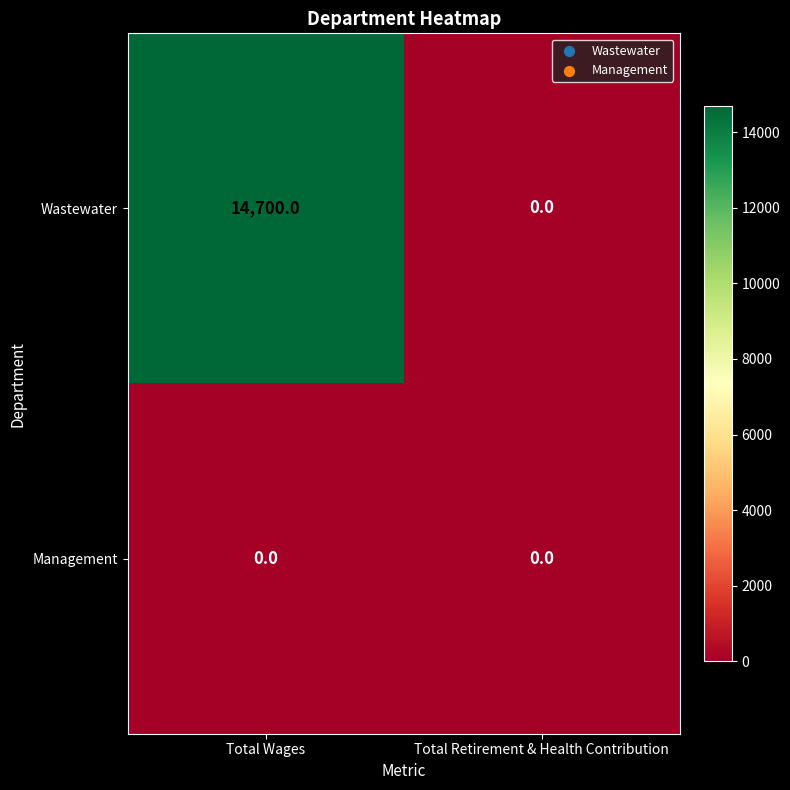

True or false: Wastewater has a value of 0 at Total Retirement & Health Contribution.

True